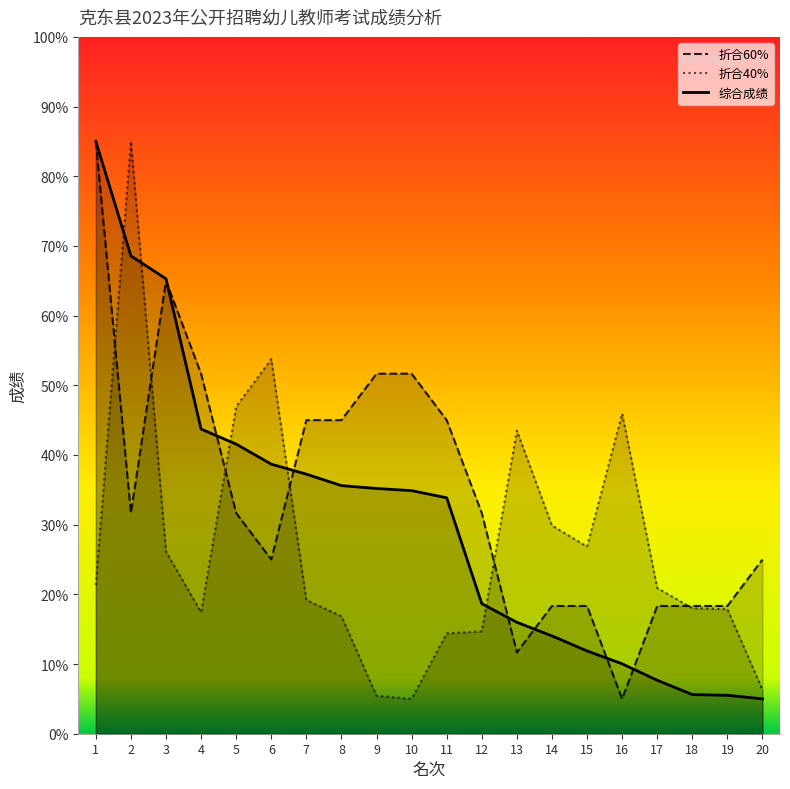

Is it true that 折合60% equals 5.4 at 15?

False